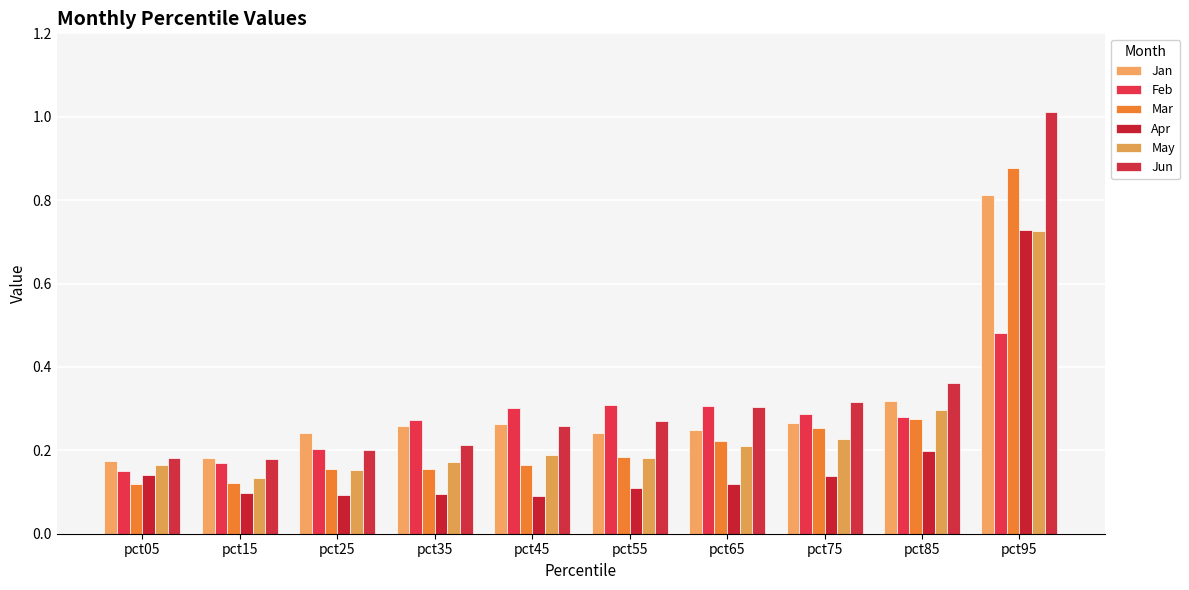

How many bars are there in each group?

6